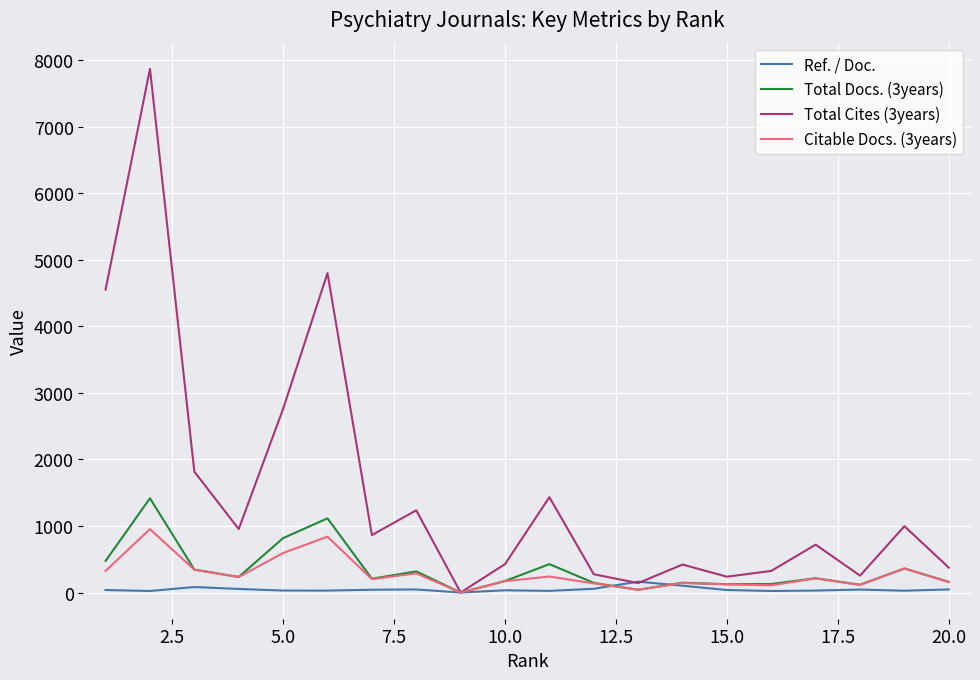

Which series has the largest total across all categories?

Total Cites (3years)